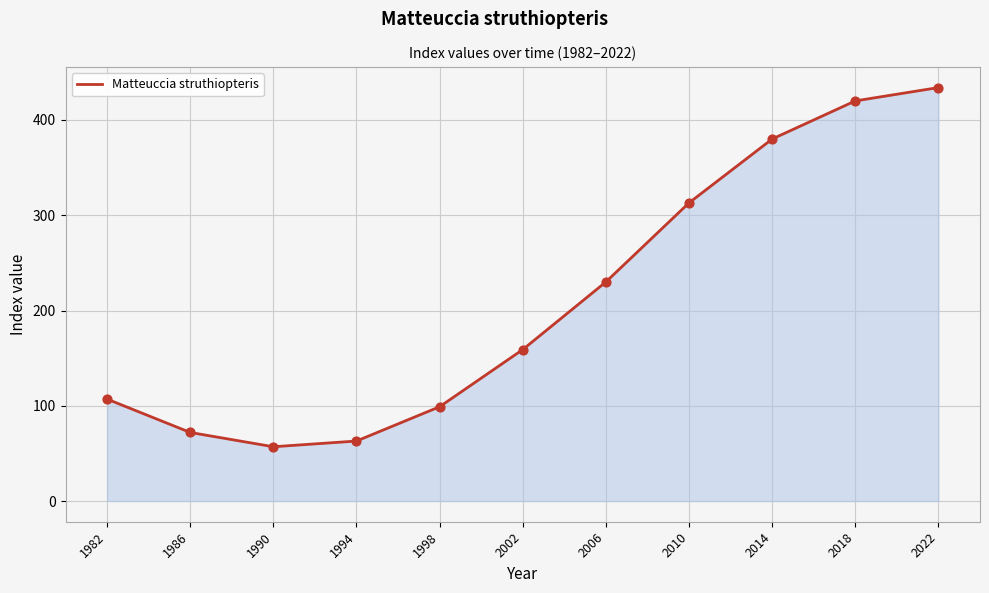

Between 2014 and 1998, which is larger?

2014